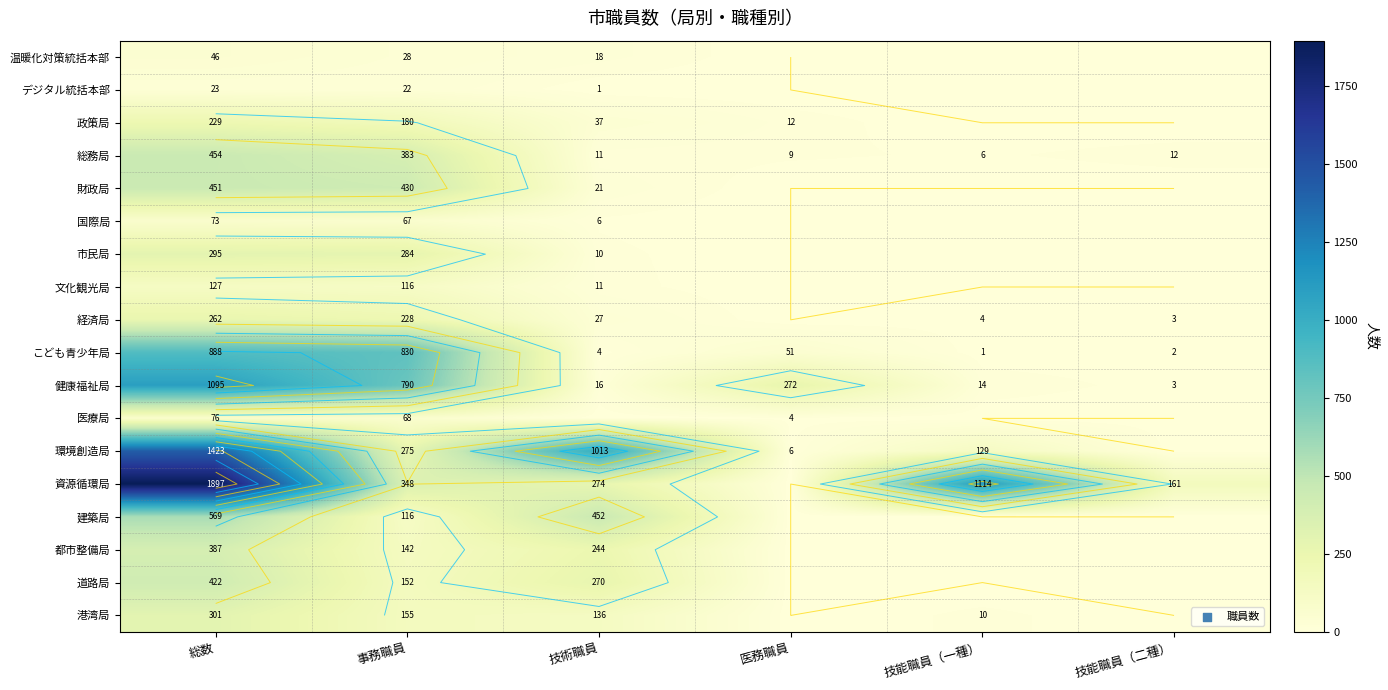

Which category has the highest value in the 環境創造局 series?

総数